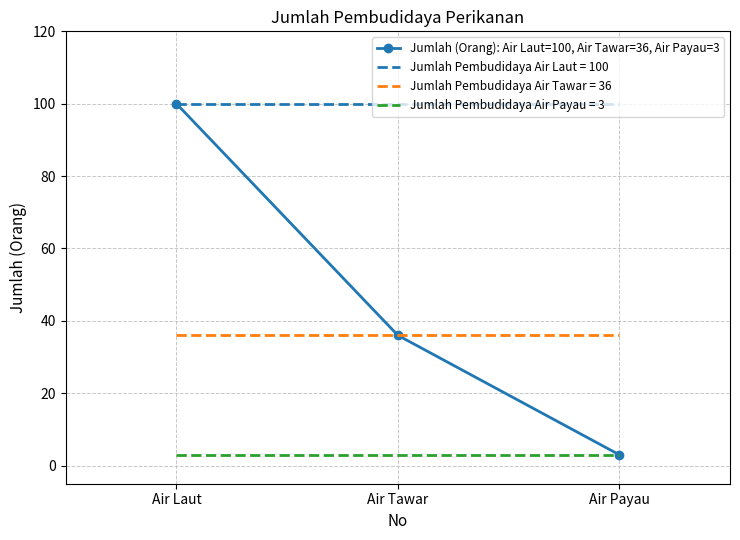

At which category is the sum across all series the highest?

Air Laut